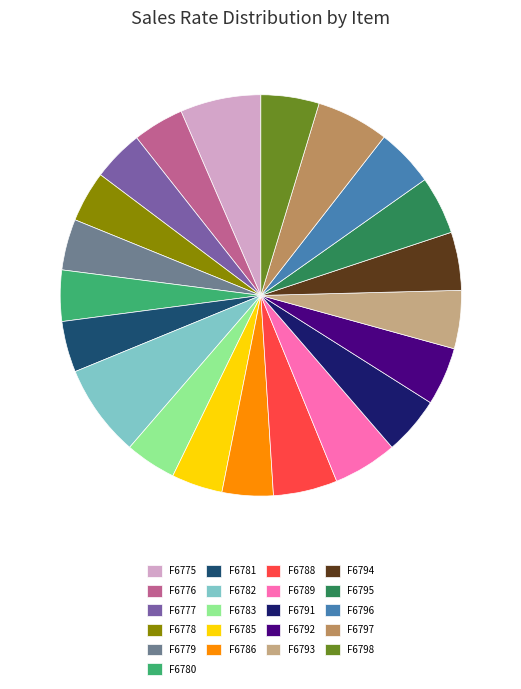

Which category has the biggest portion of the pie?

F6782